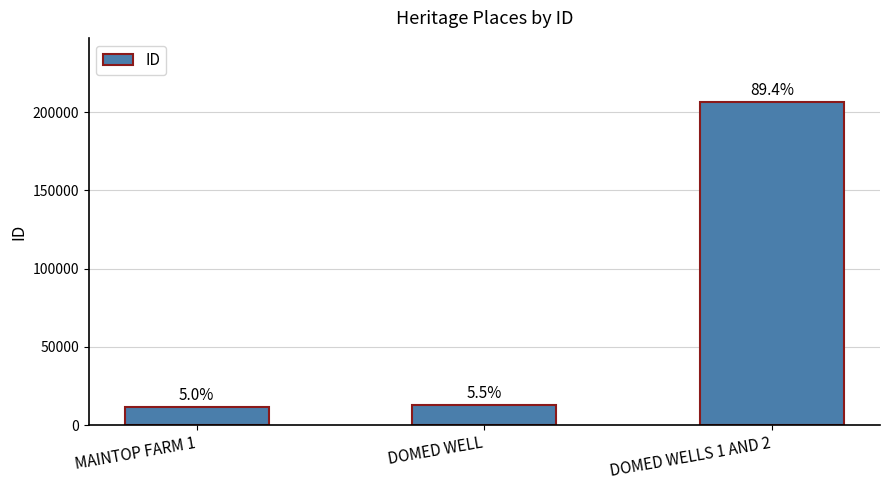

Reading left to right, extract all data points from this chart.

11584	12795	206193